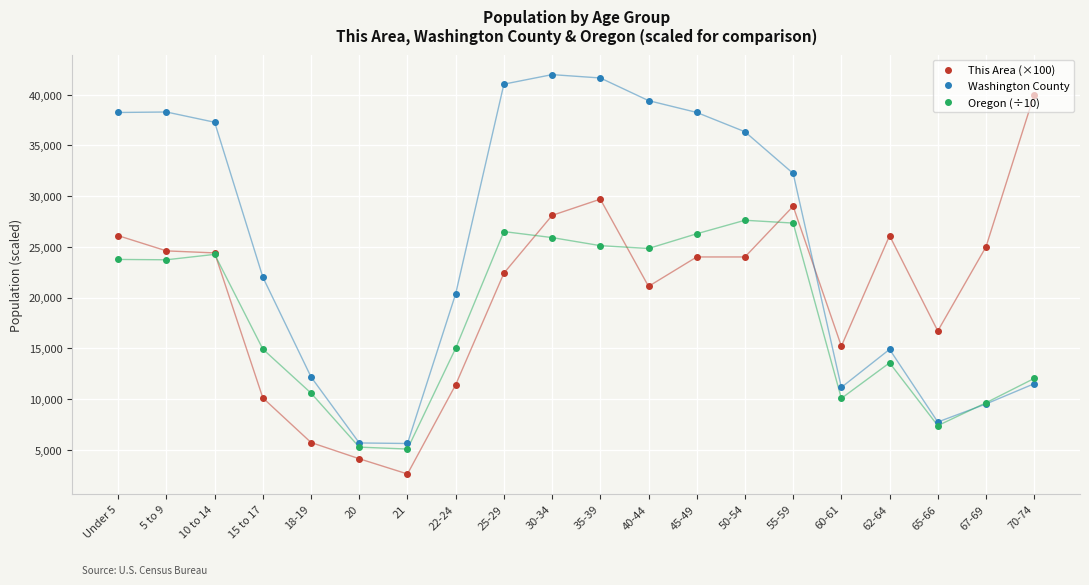

The value of Oregon (÷10) at Under 5 is 8787.7. True or false?

False